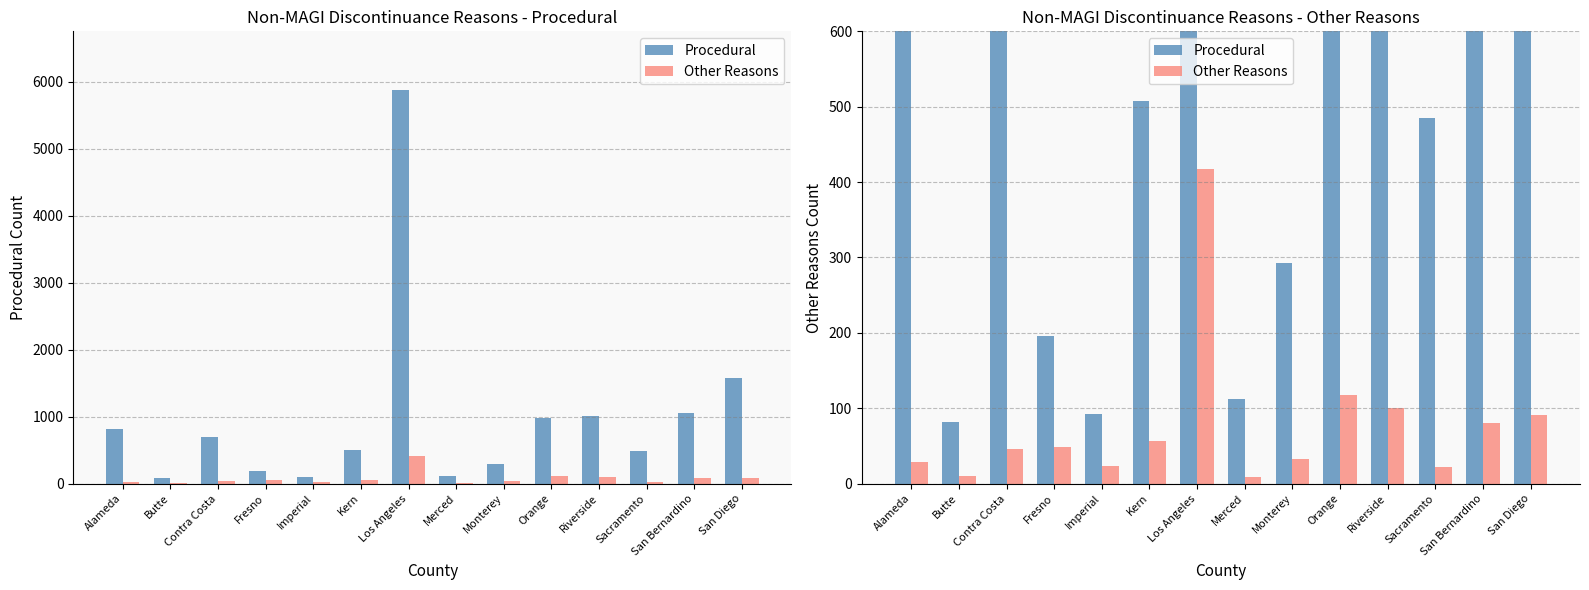

What is the highest value of the Procedural series?

5872